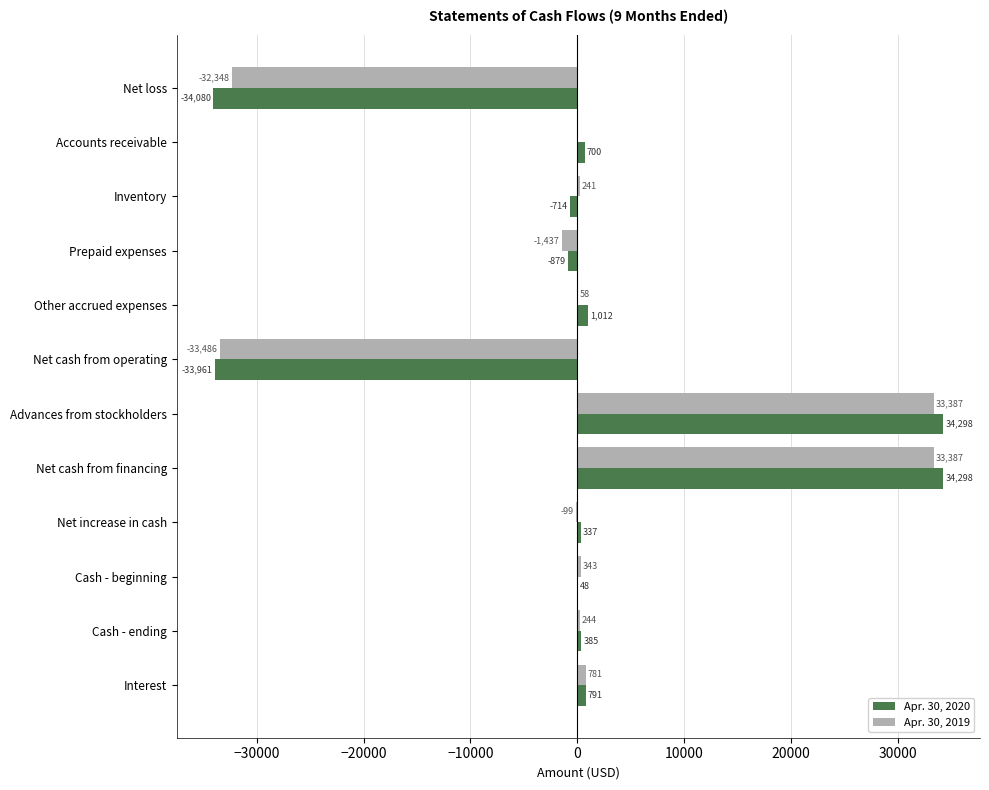

Is it true that Apr. 30, 2020 equals 34298 at Net cash from financing?

True